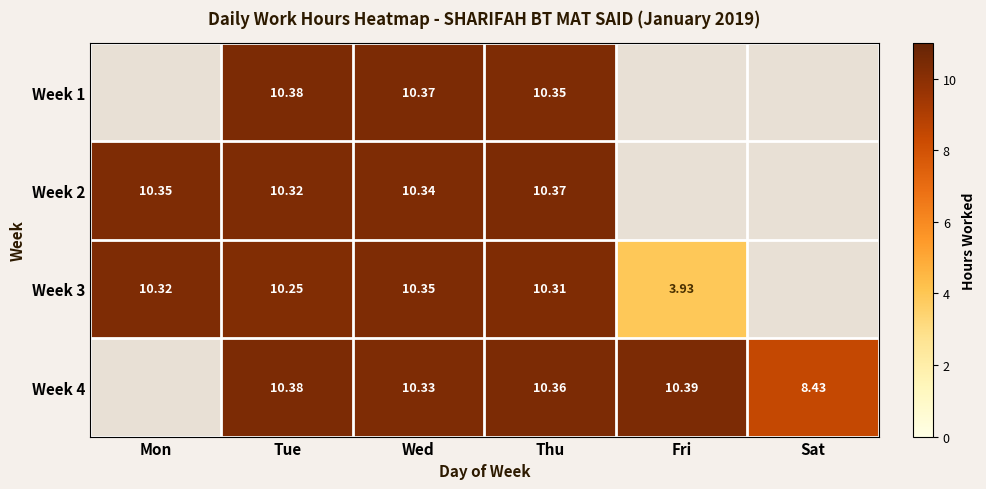

Which label corresponds to the largest value in the chart?

Fri